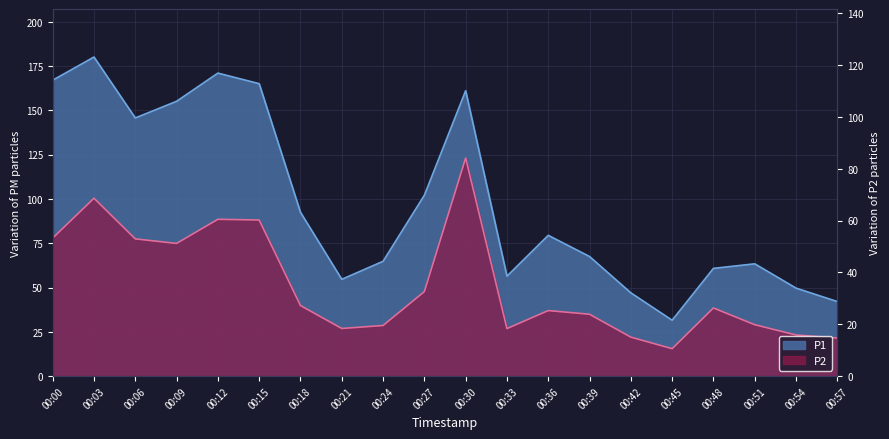

True or false: P2 and P1 intersect in this chart.

False